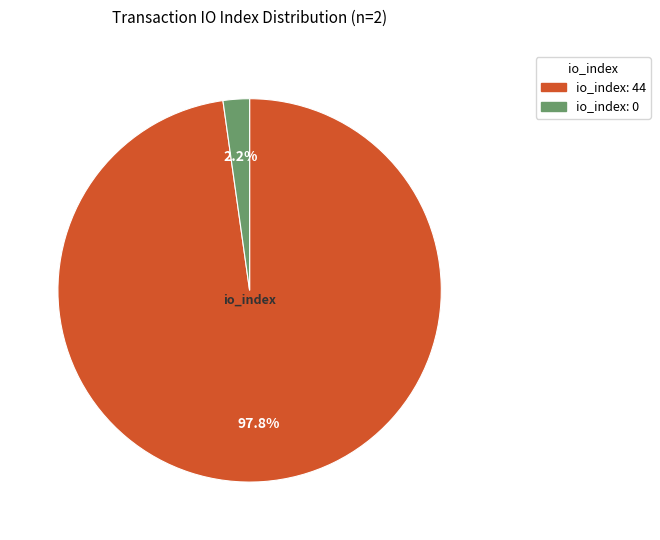

Is there a majority slice in this chart?

Yes